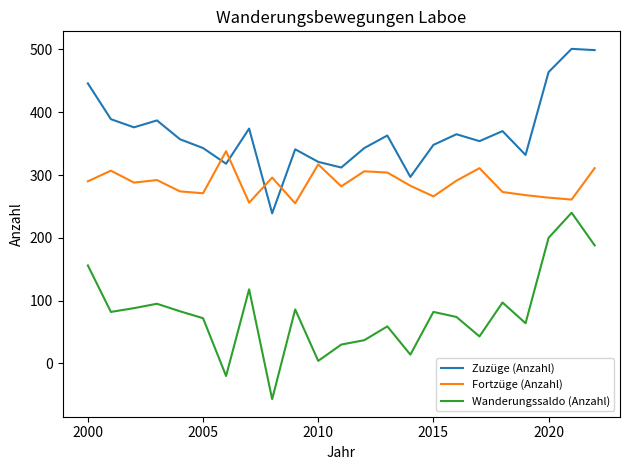

What is the minimum value shown in the chart?

-57